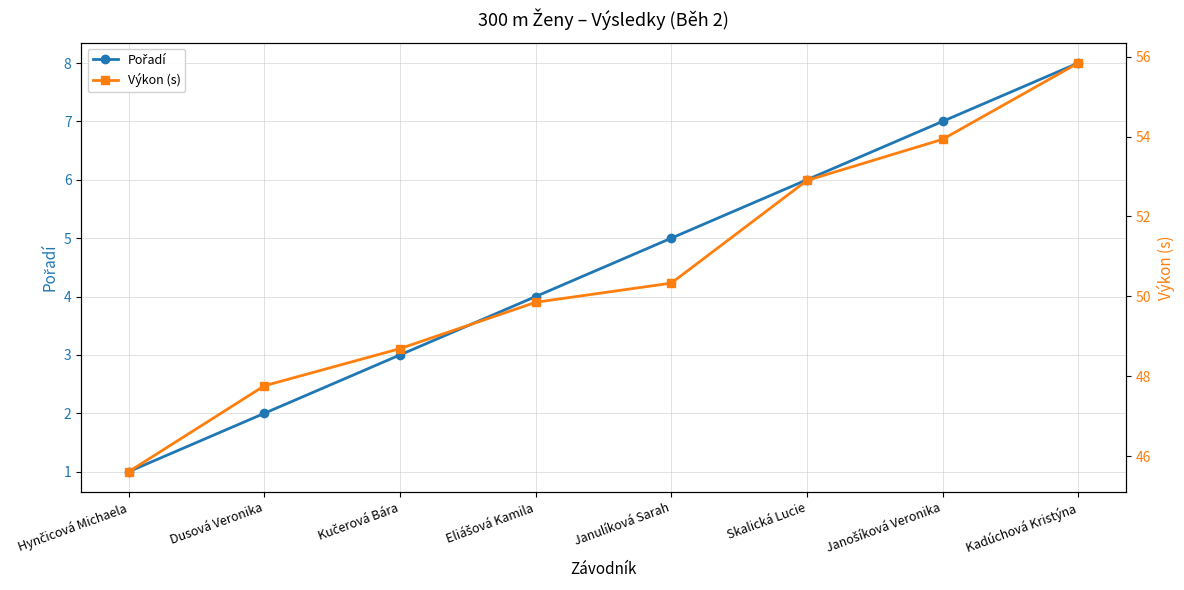

What is the maximum value shown in the chart?

55.8